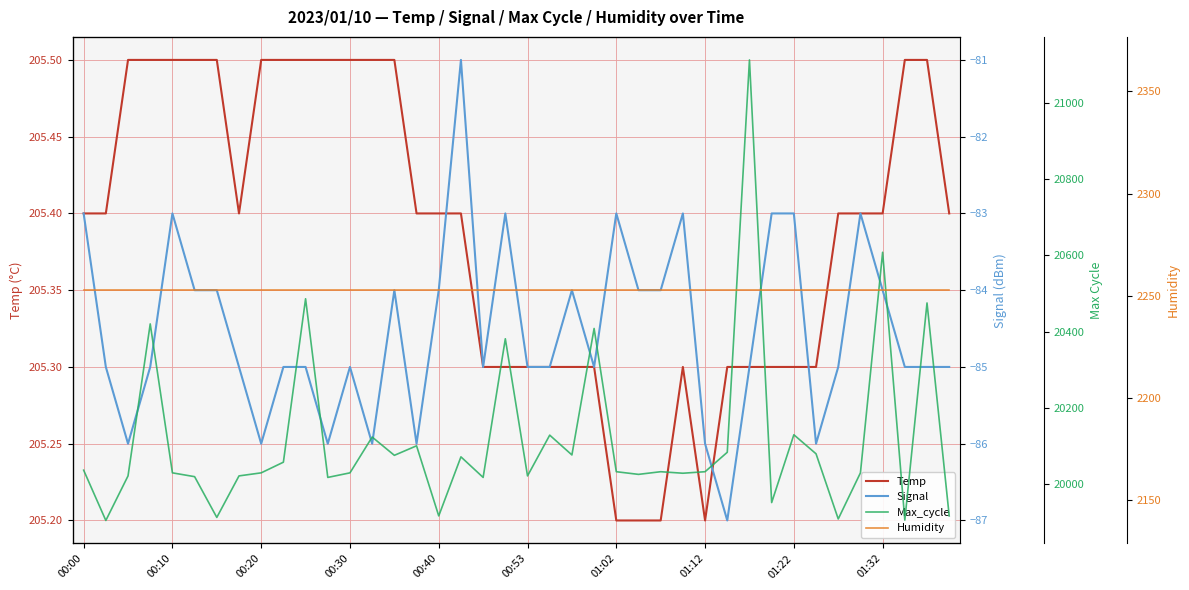

How many series are shown in this chart?

4